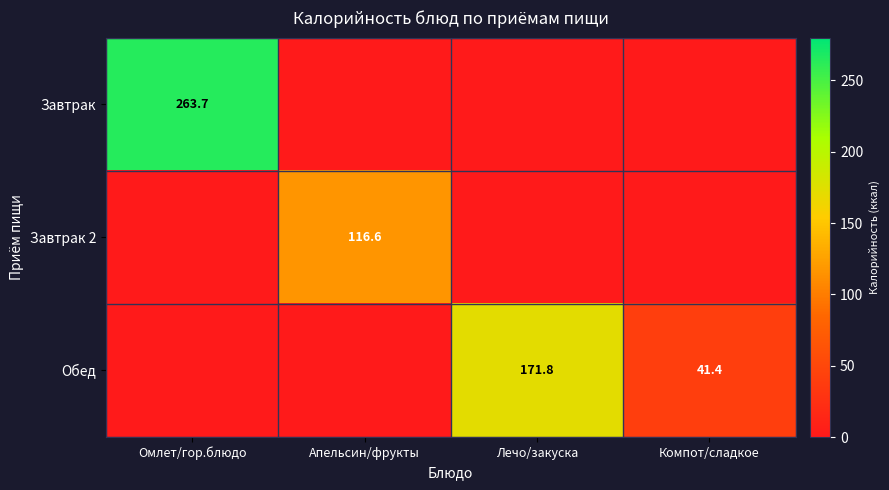

Is it true that Завтрак equals -139.6 at Компот/сладкое?

False